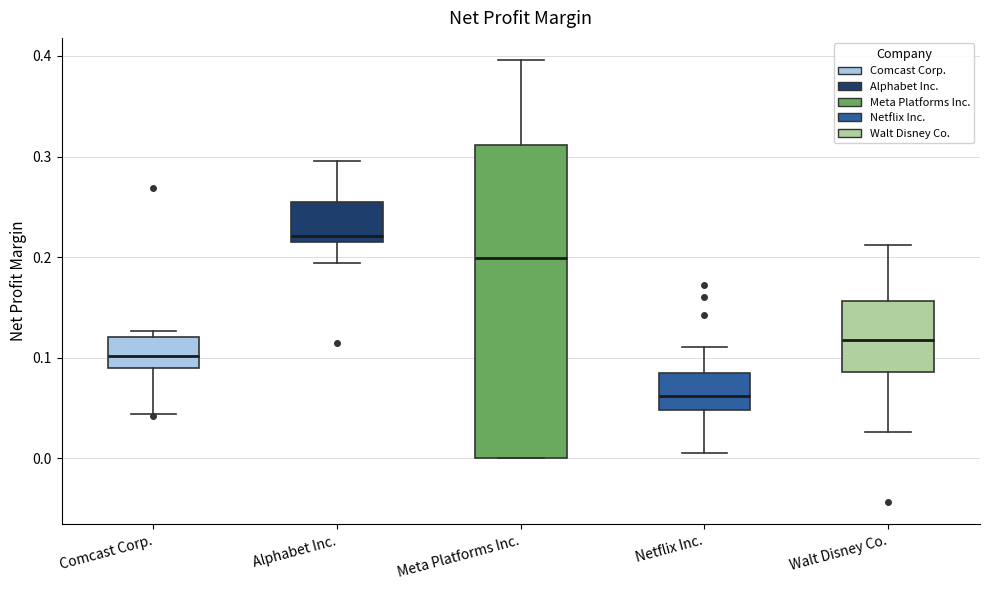

Which box's median line is the highest?

Alphabet Inc.